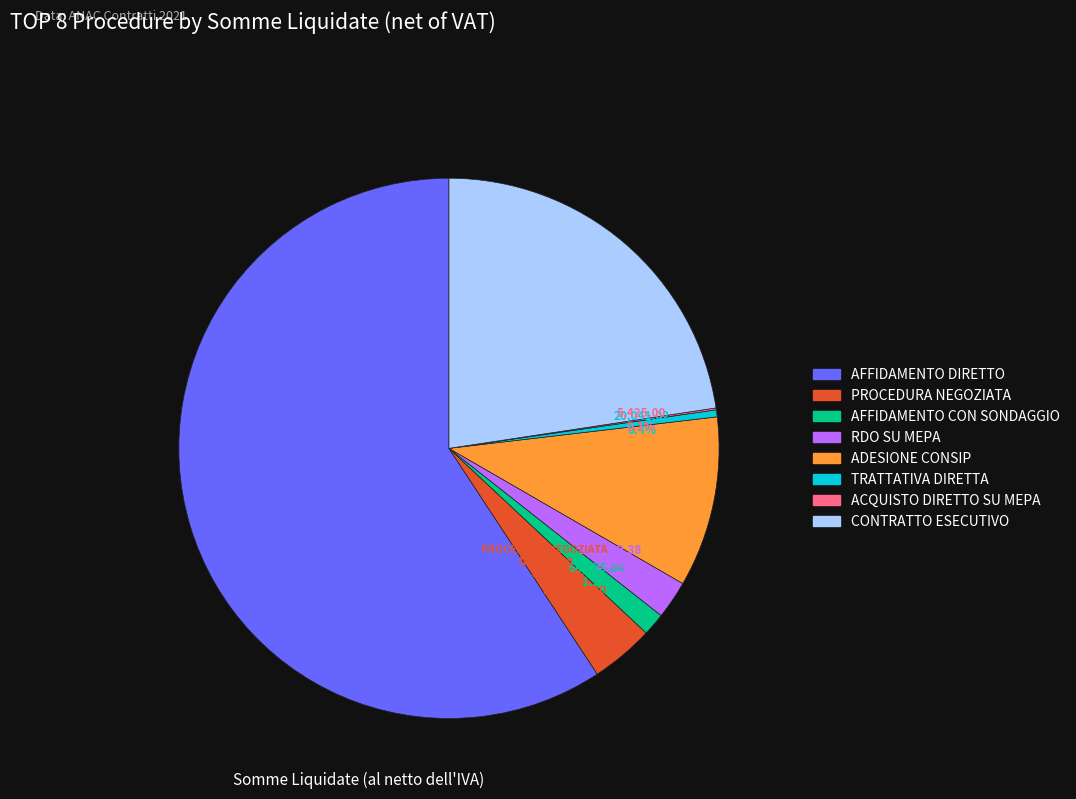

What percentage is the AFFIDAMENTO CON SONDAGGIO slice, to the nearest percent?

1%